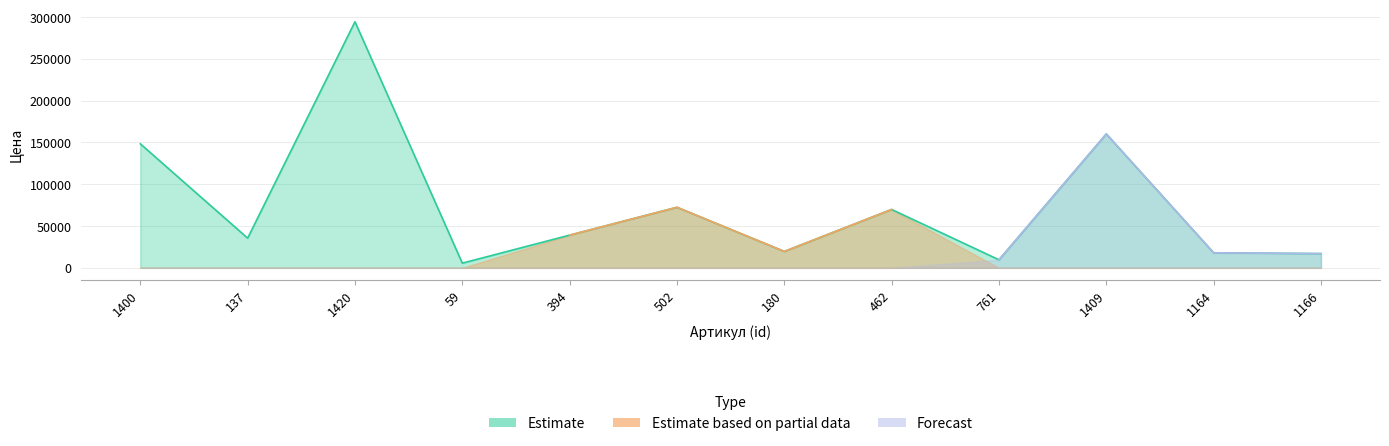

After their last crossing, which series has the higher values: Estimate based on partial data or Forecast?

Forecast